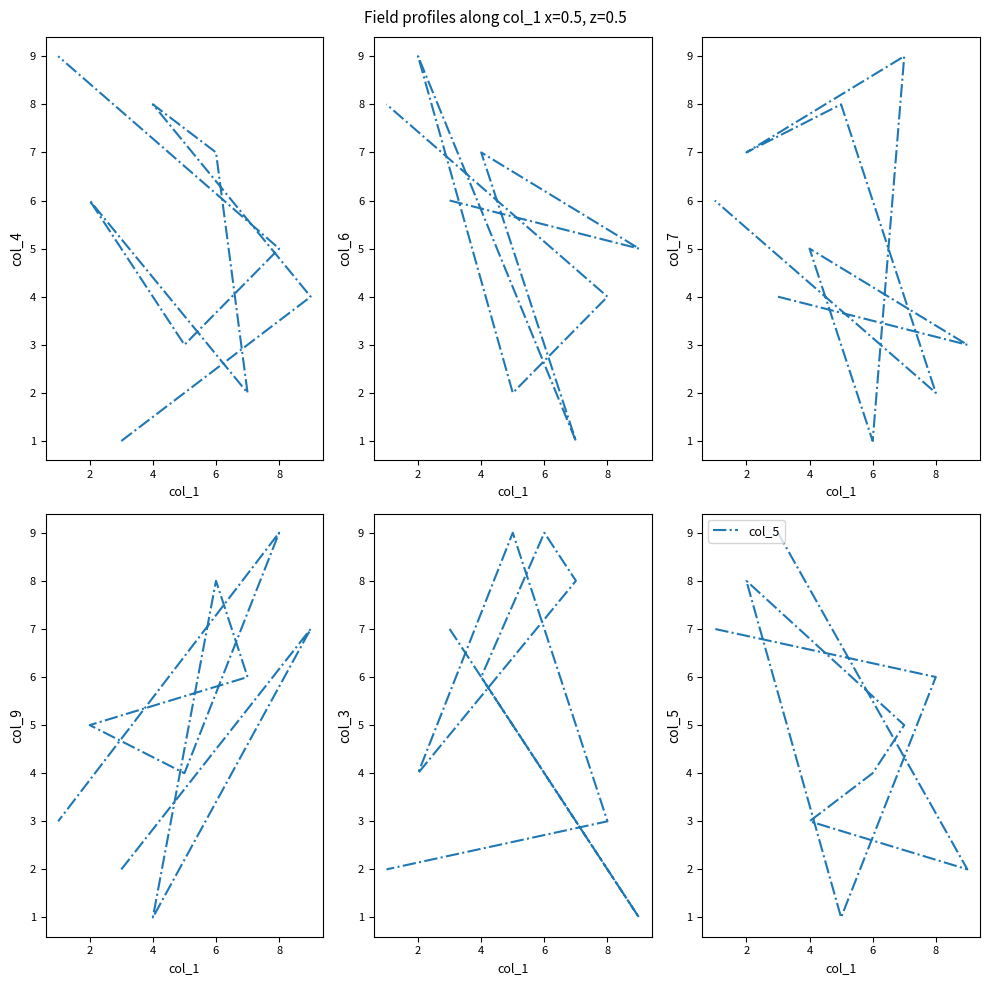

Which series has the largest range (max minus min)?

col_4